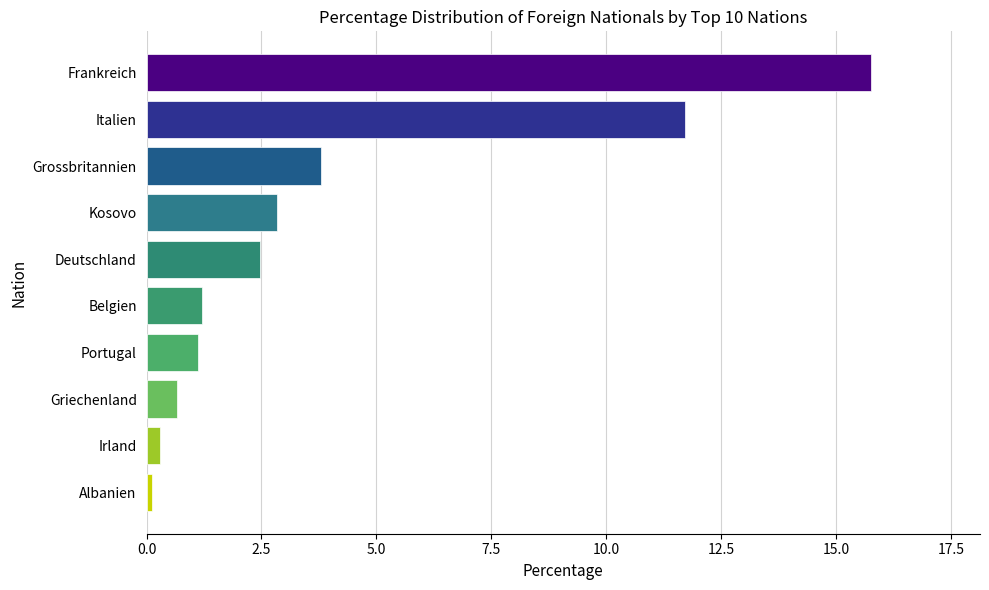

What is the minimum value shown in the chart?

0.1